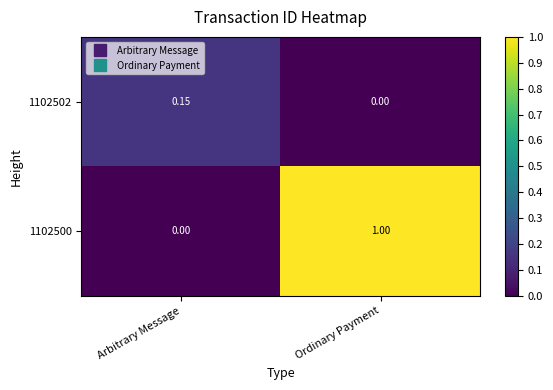

List the labels in order of 1102500 value, smallest first.

Arbitrary Message, Ordinary Payment